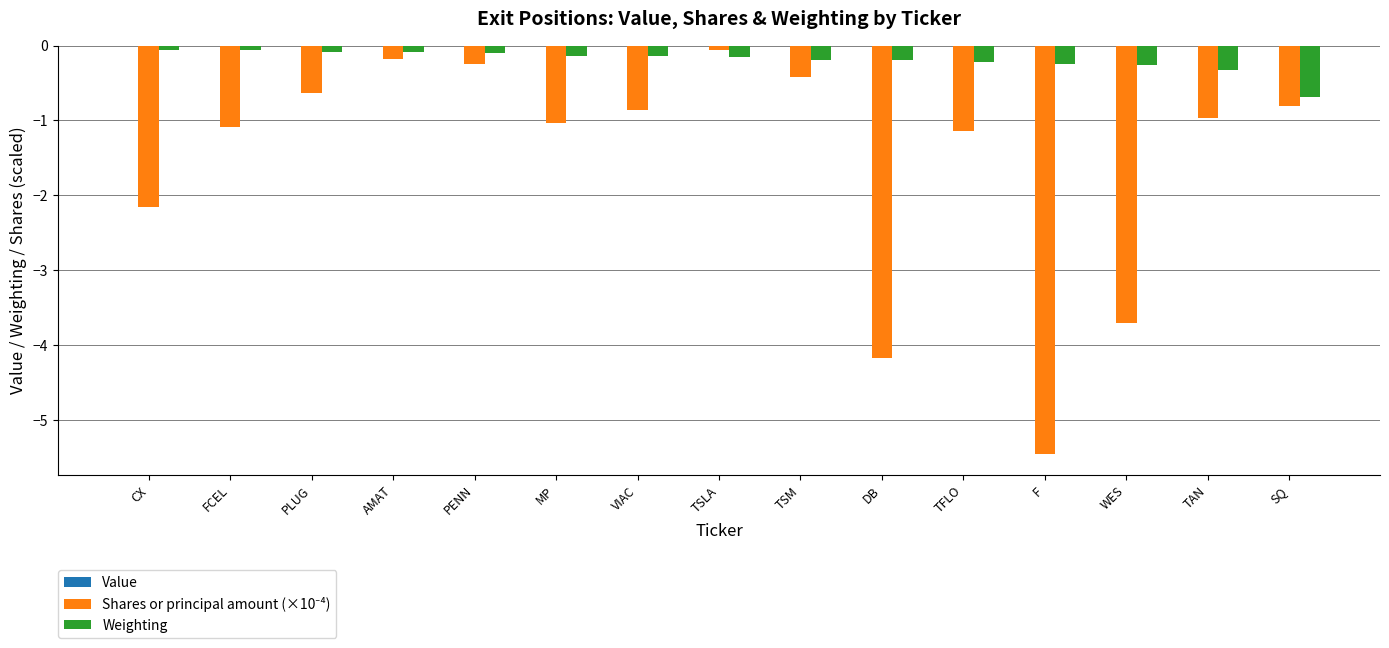

What is the total value across all series at TFLO?

-1.4